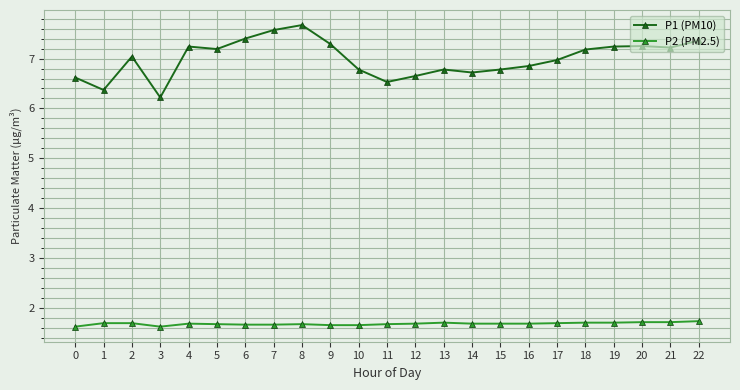

At 20, list the series in order from smallest to largest.

P2 (PM2.5), P1 (PM10)